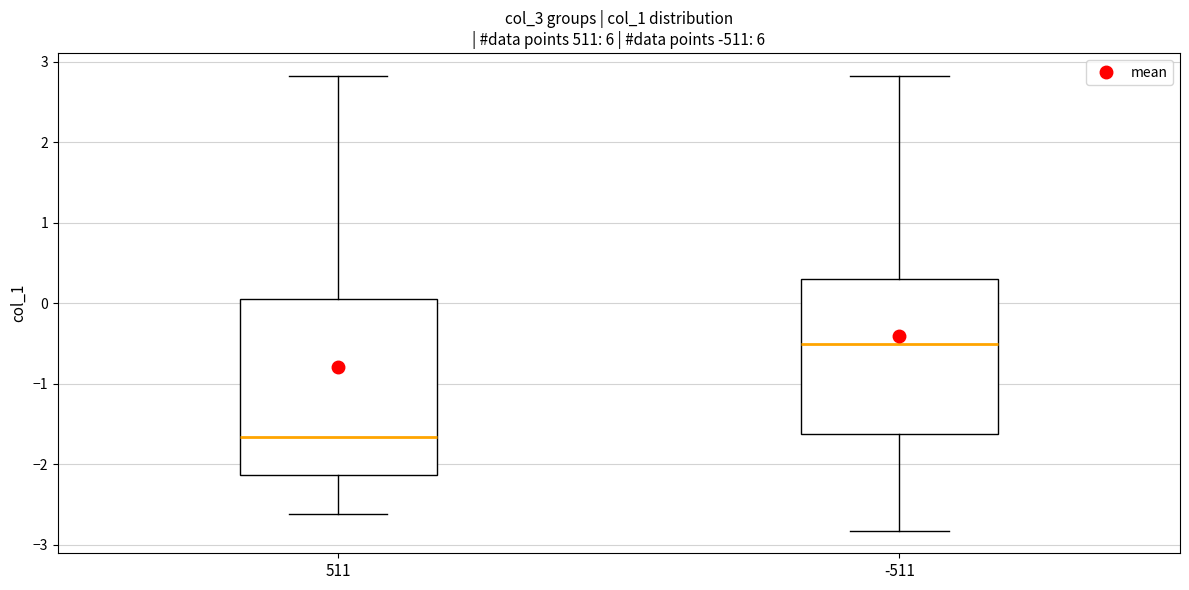

Which box has the lowest median line?

511